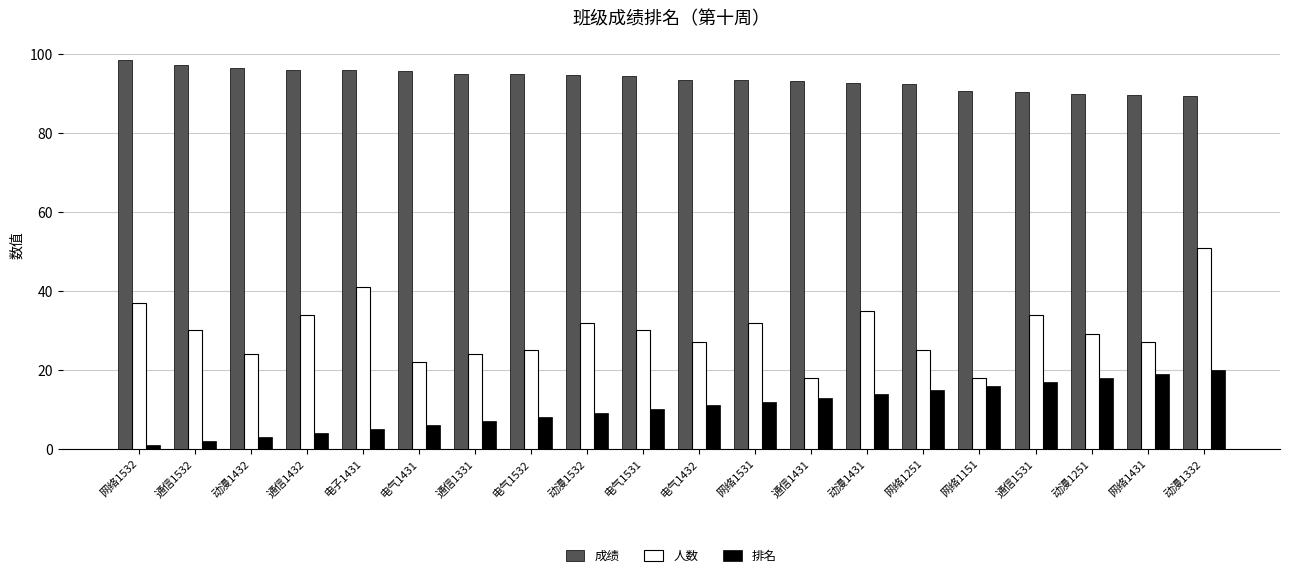

What is the sum of the 排名 values at 网络1251 and 通信1531?

32.0